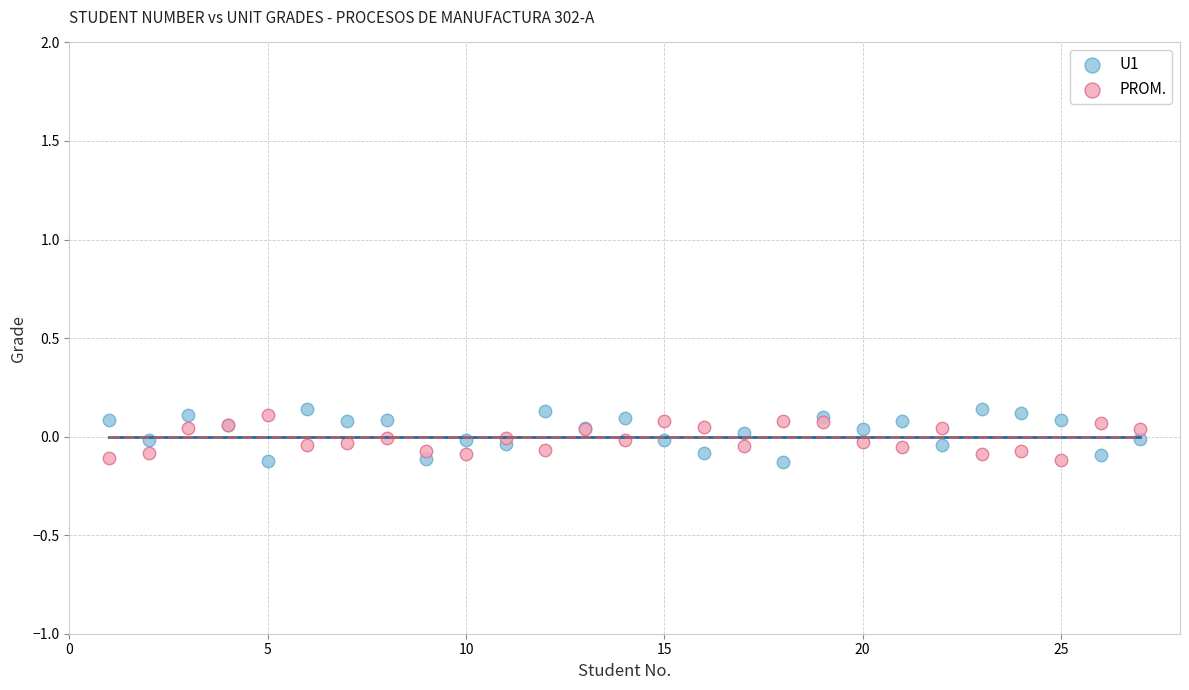

Which series has the largest Y range (max minus min)?

U1